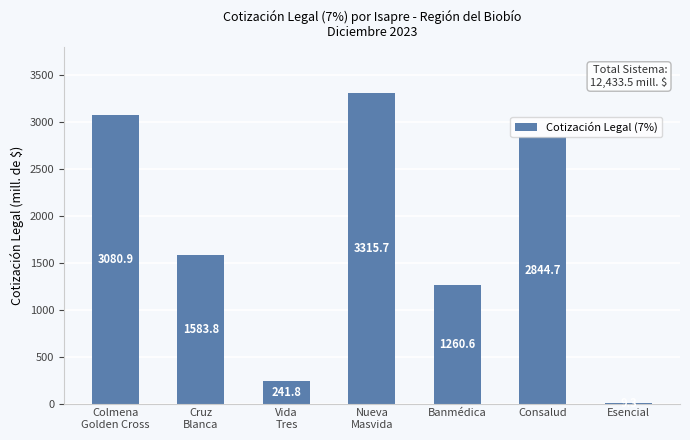

The value at Esencial is 9.3. True or false?

True